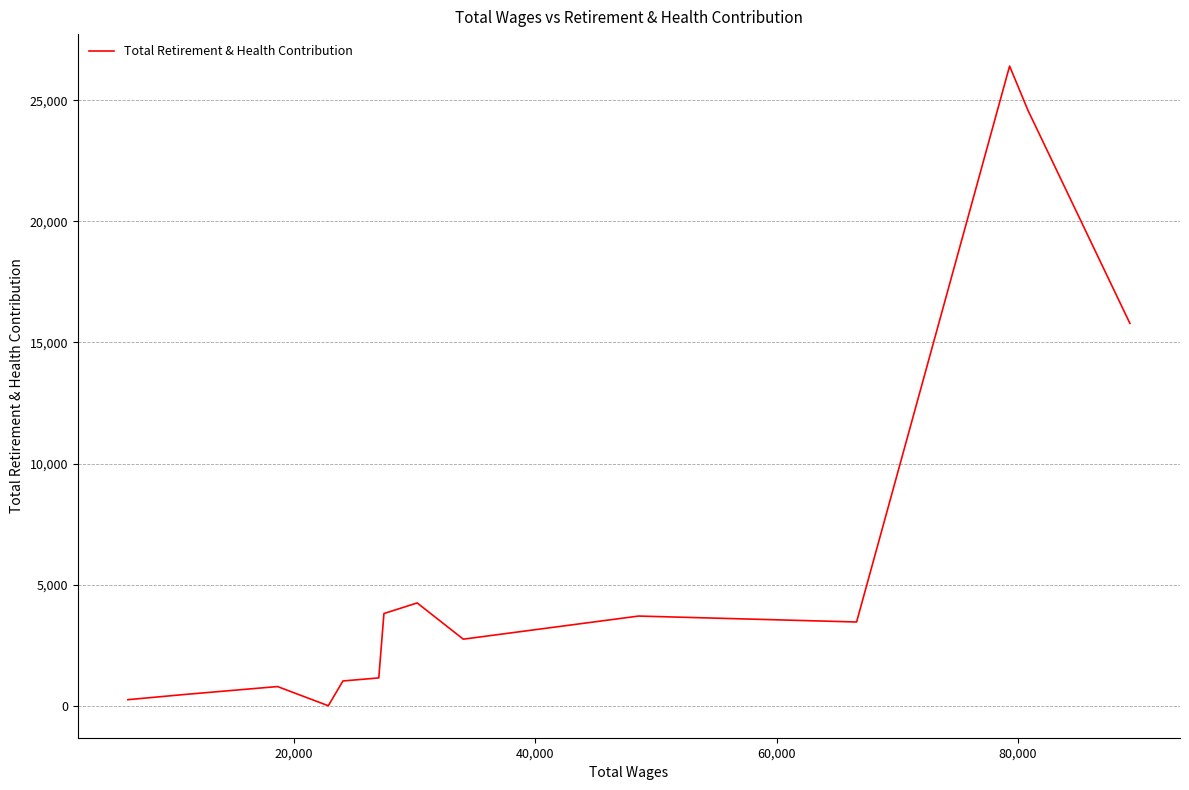

What is the average value?

5972